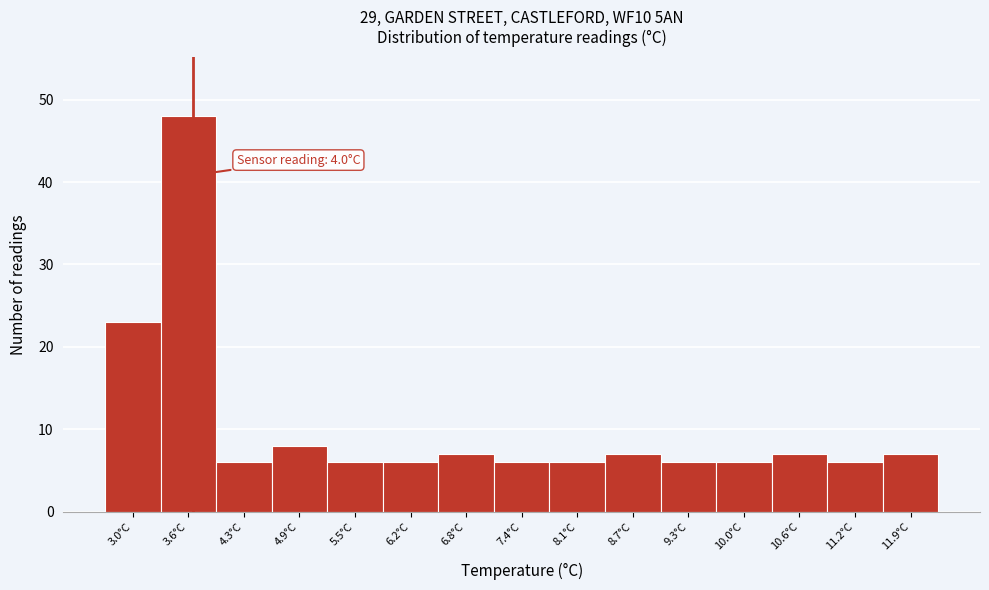

Reading left to right, transcribe all the data shown in this chart.

23	48	6	8	6	6	7	6	6	7	6	6	7	6	7